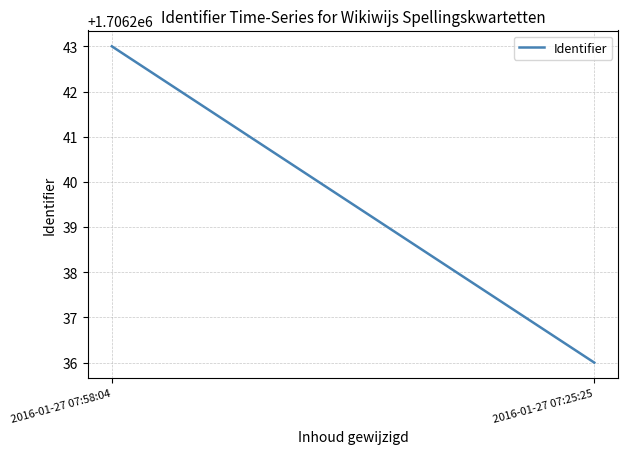

The value at 2016-01-27 07:58:04 is 1706243. True or false?

True